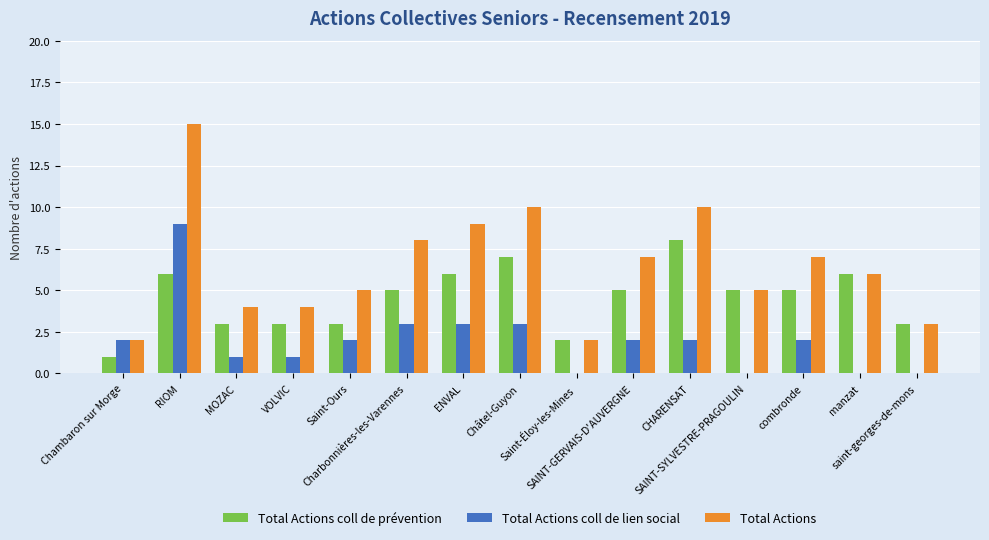

Which series has the largest total across all categories?

Total Actions